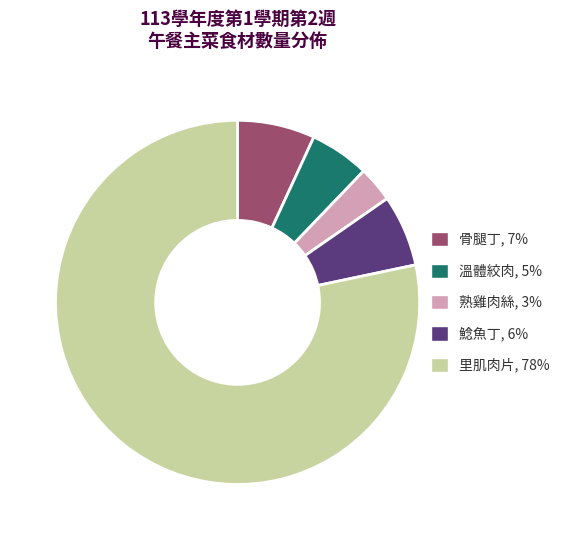

What is the majority slice?

里肌肉片, 78%